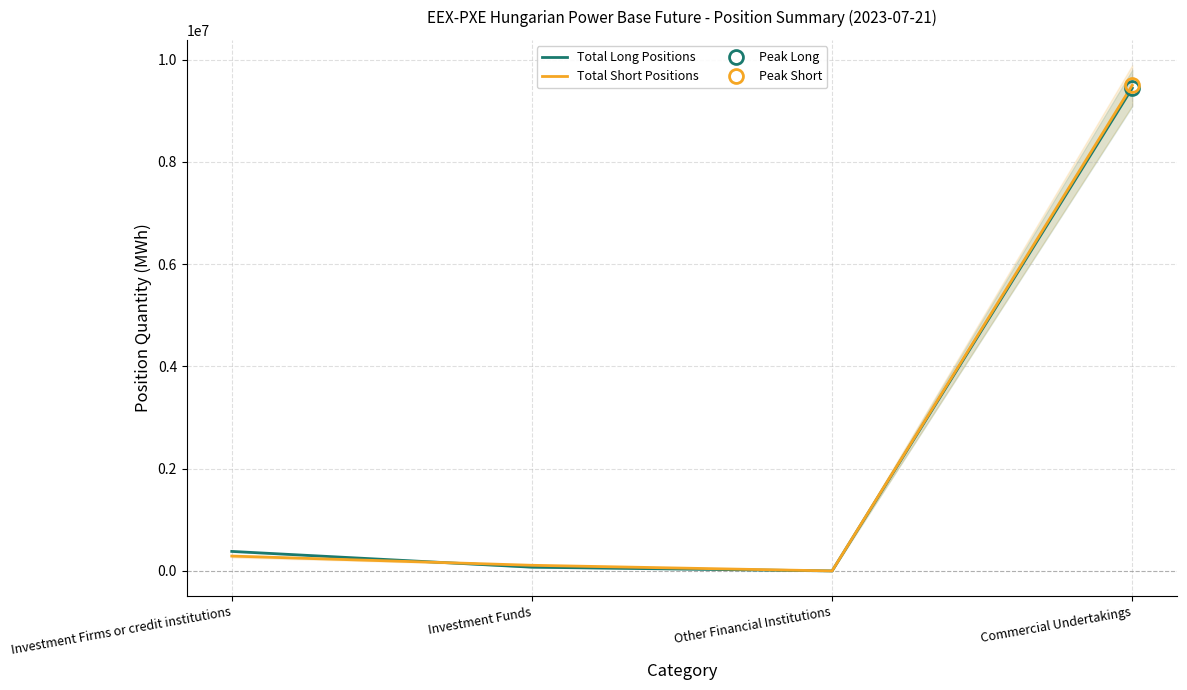

What is the difference between the highest and lowest values at Investment Firms or credit institutions?

91348